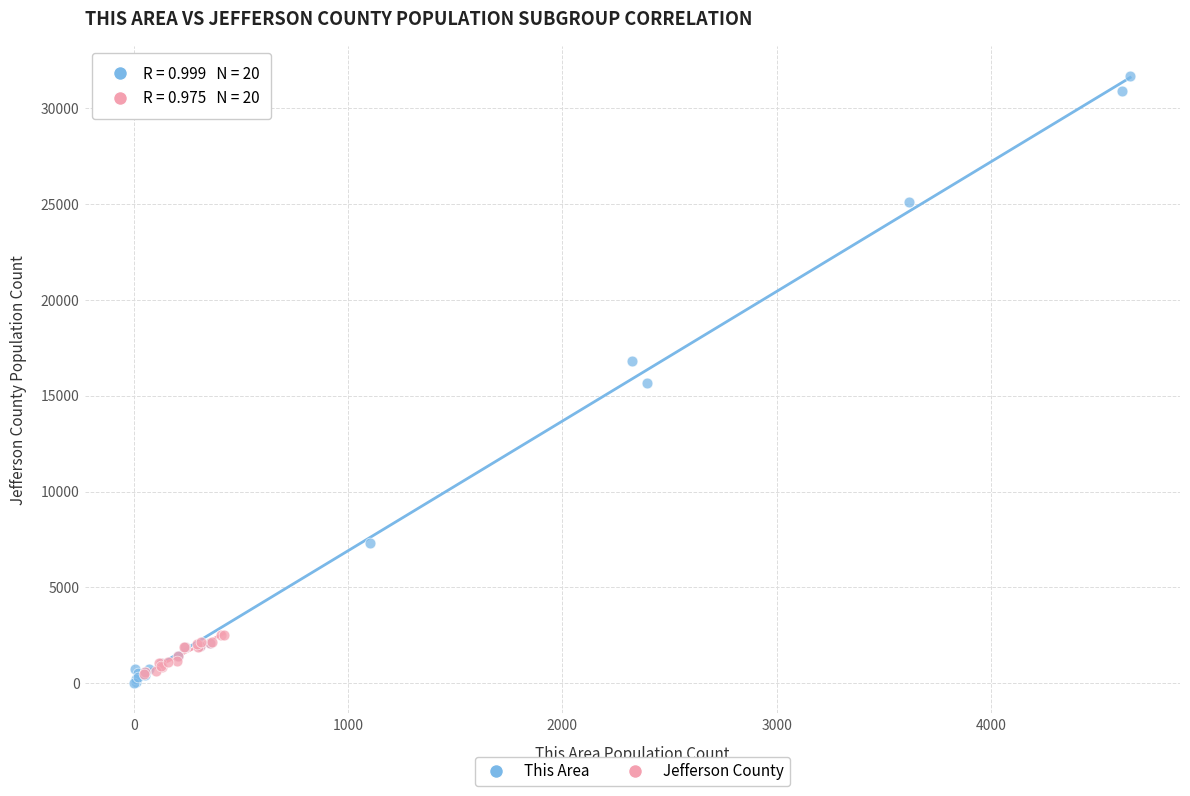

Which series reaches the maximum Y coordinate?

This Area